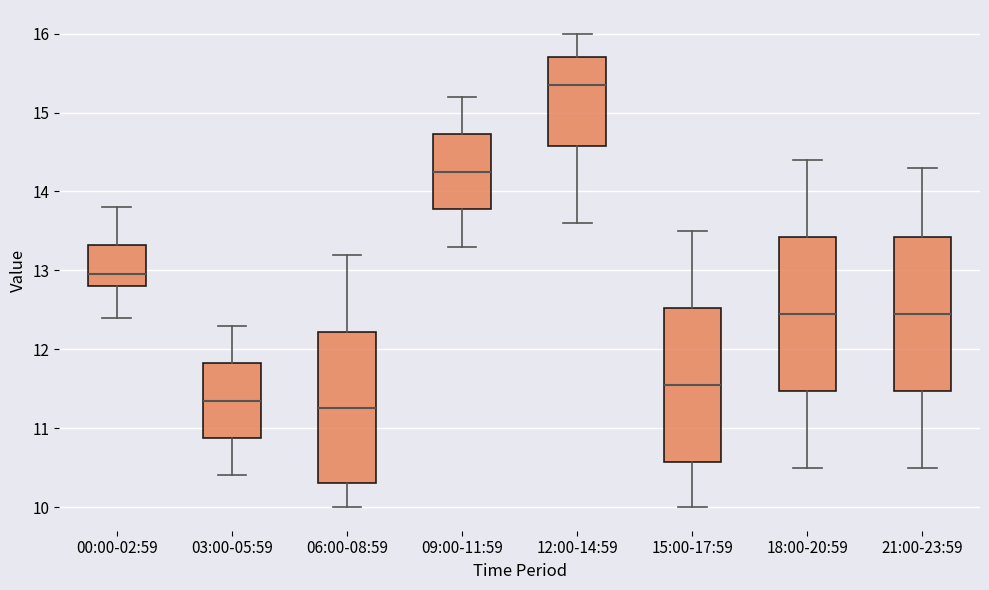

Where does the upper whisker of the box for 21:00-23:59 end on the y-axis? The values are not printed on the chart, so give them approximately, as read against the axis.

14.3